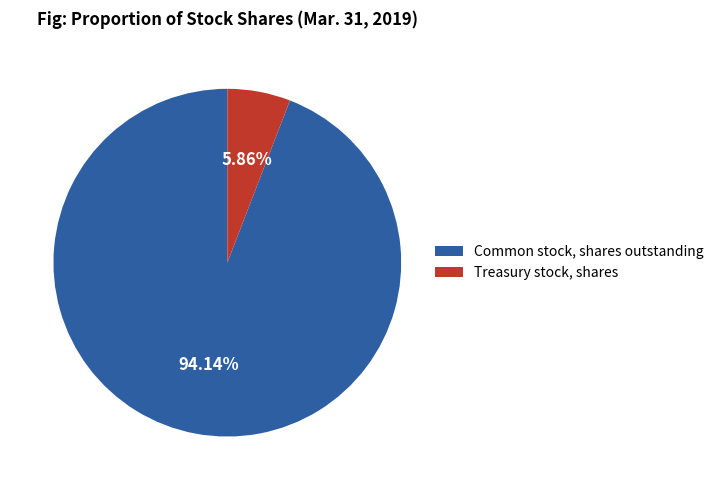

How much of the chart is everything except Common stock, shares outstanding?

5.9%